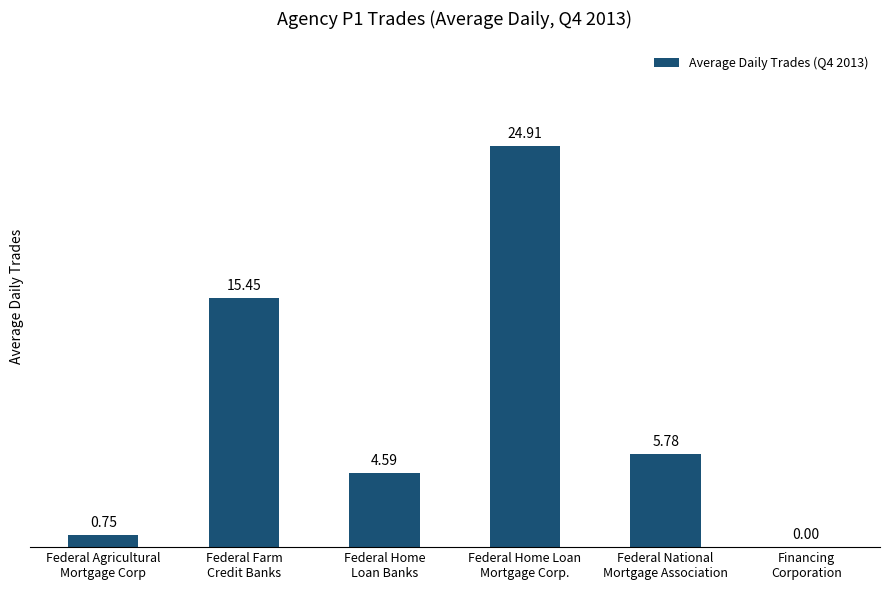

What is the sum of all values?

51.5